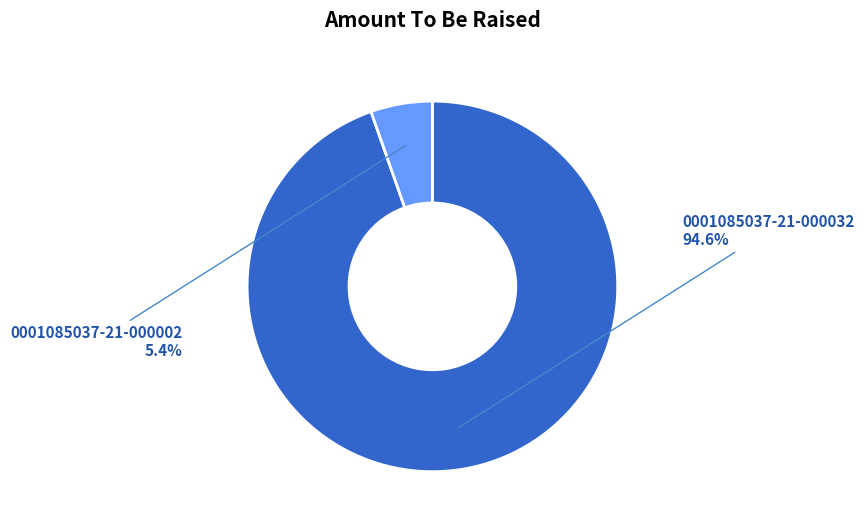

To the nearest percent, what percentage of the pie is 0001085037-21-000002?

5%